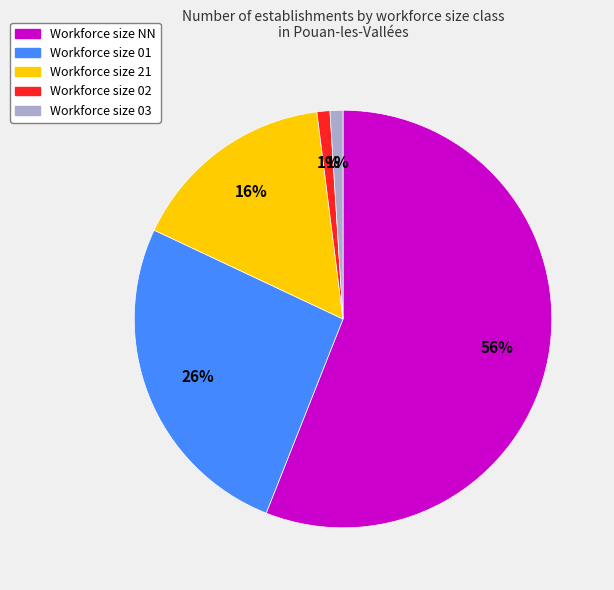

To the nearest percent, what is the average slice percentage?

20%